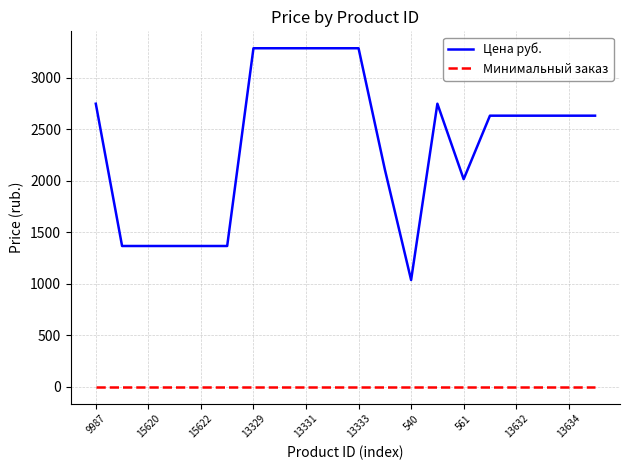

True or false: Цена руб. and Минимальный заказ cross at least once.

False